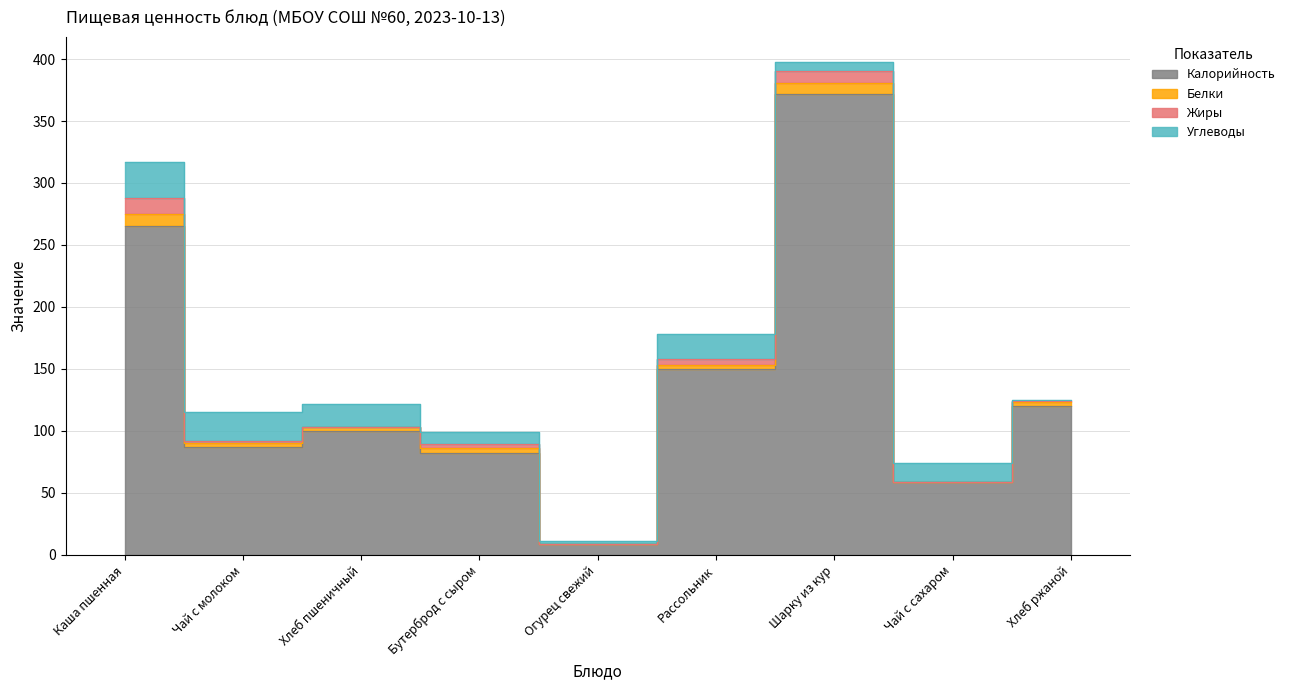

True or false: Белки and Жиры intersect in this chart.

True